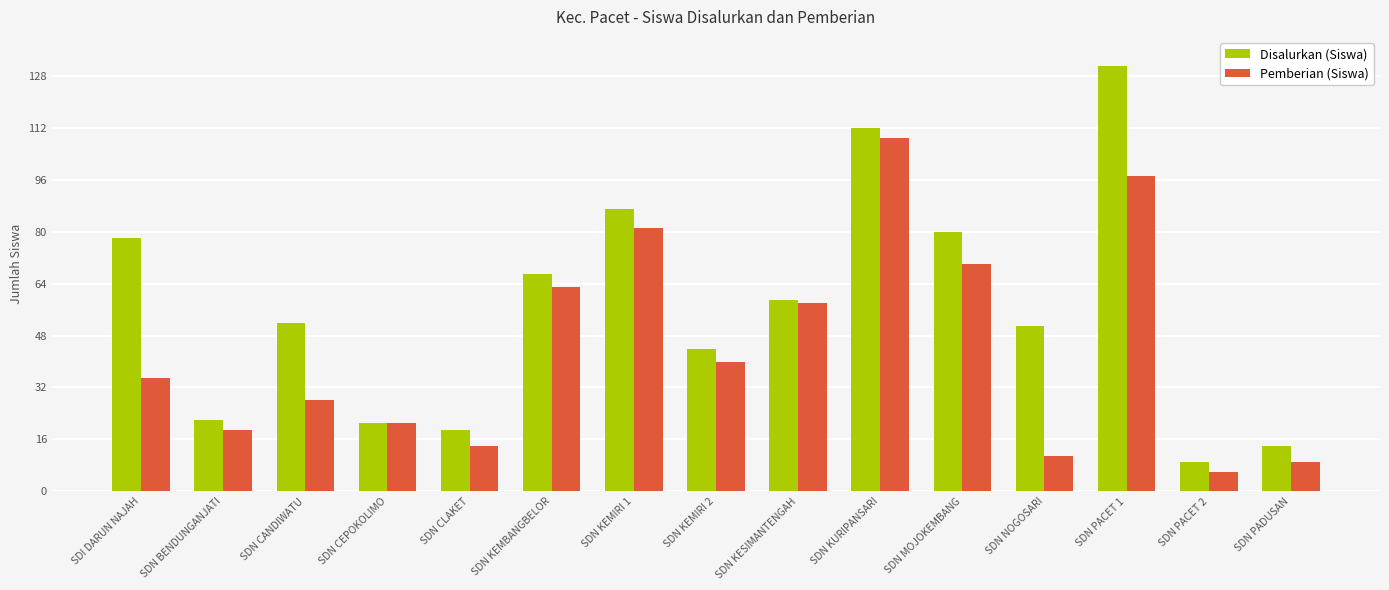

What is the maximum value shown in the chart?

131